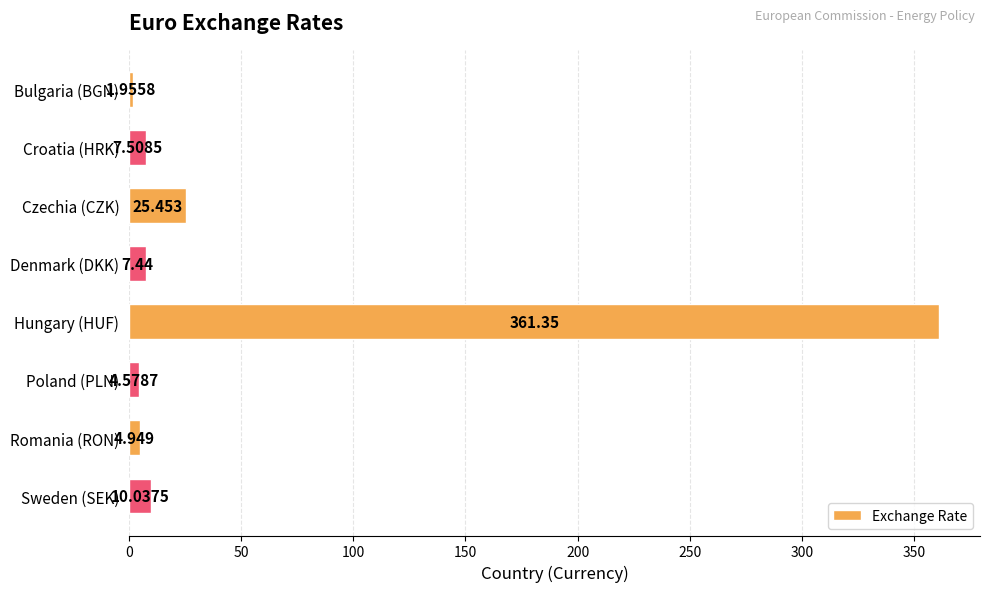

How many values exceed 7?

5